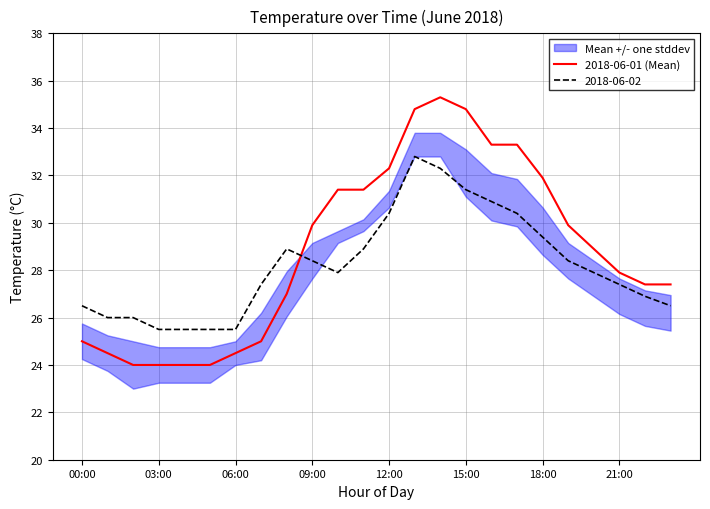

What is the minimum value for 2018-06-01 (Mean)?

24.0